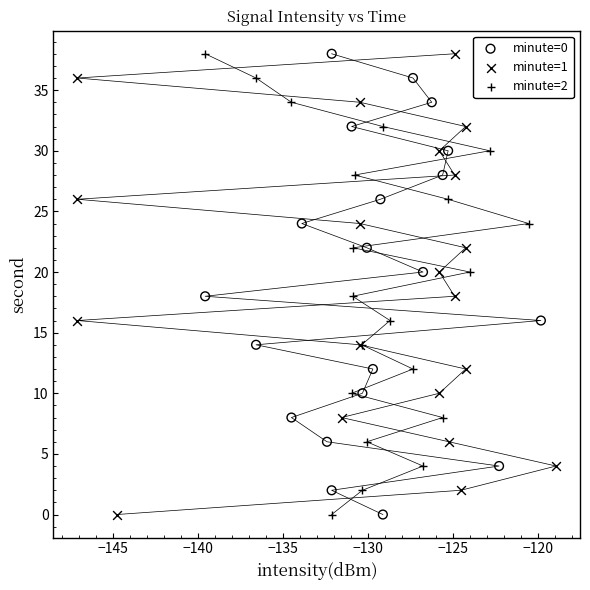

What are all the series names shown in the legend?

minute=0, minute=1, minute=2